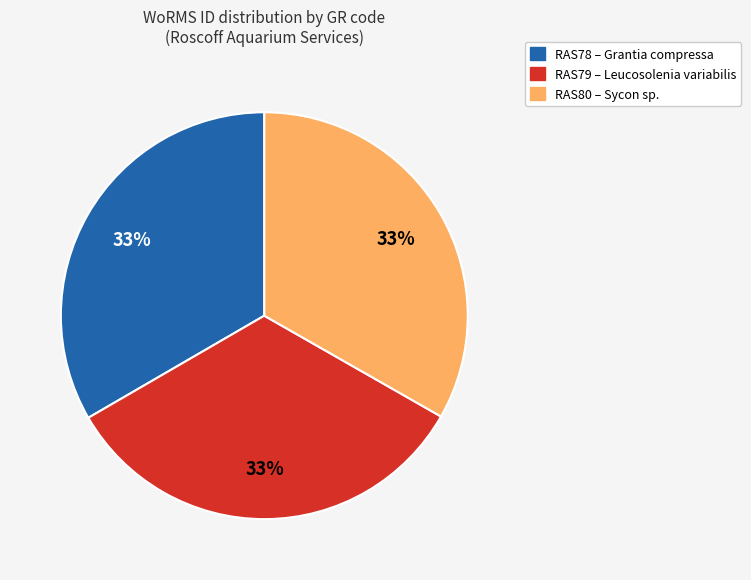

How many segments does this pie chart have?

3